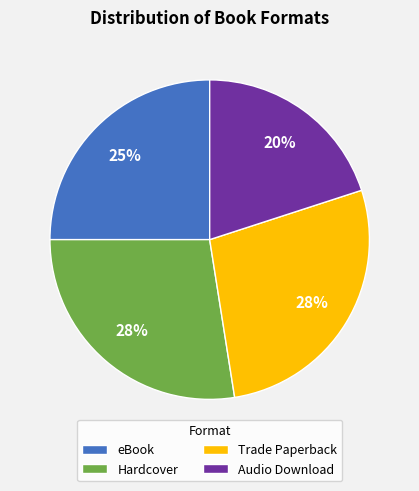

Which category has the smallest portion of the pie?

Audio Download